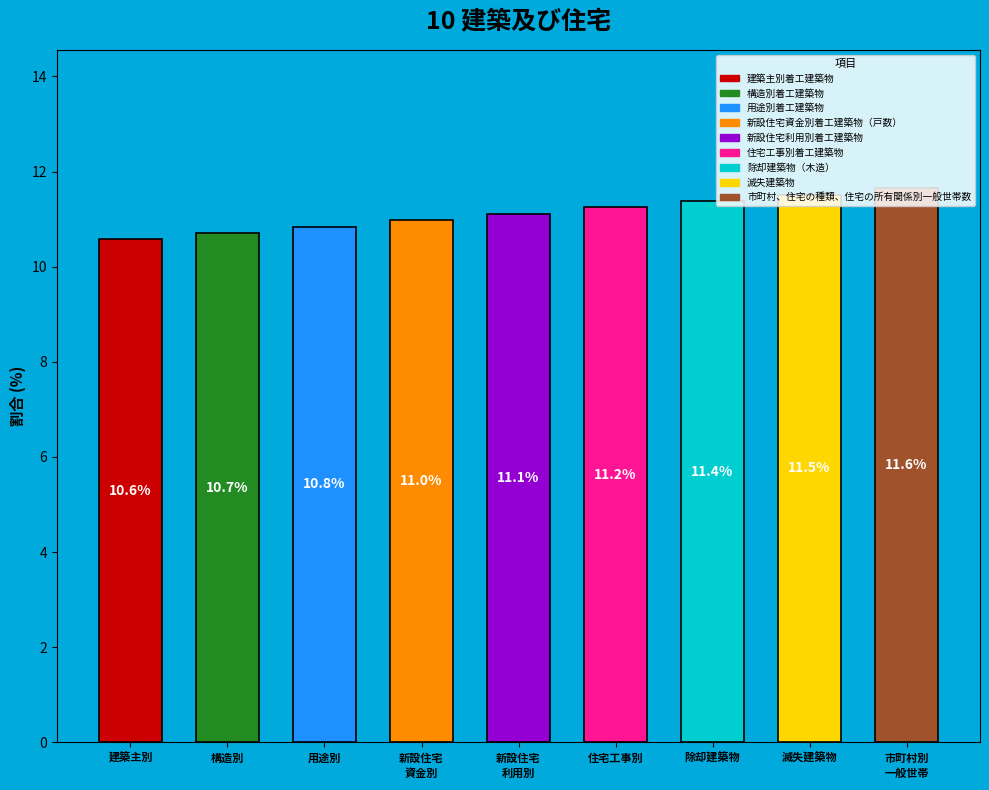

How many values are below 11?

4